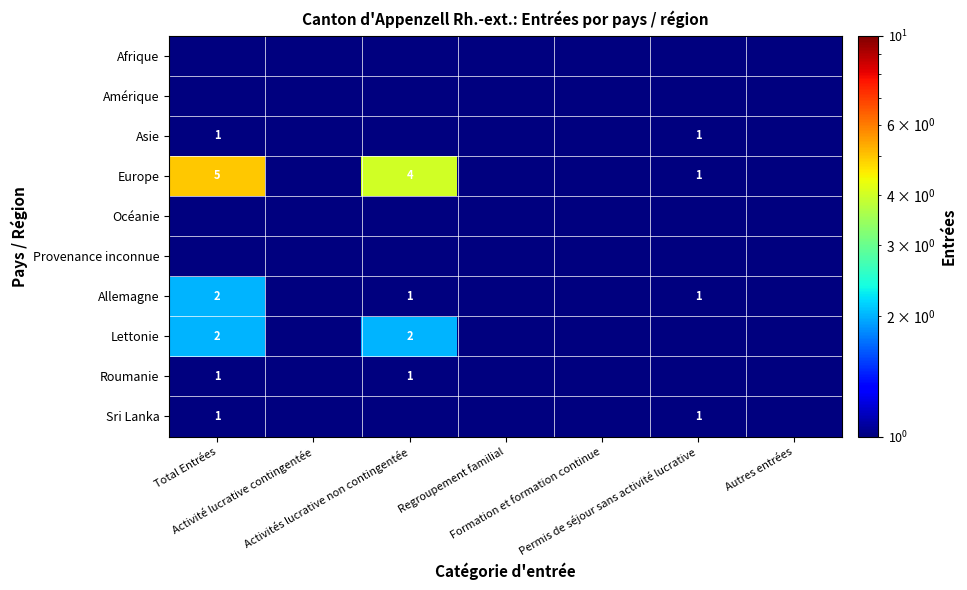

At which category is the sum across all series the highest?

Total Entrées